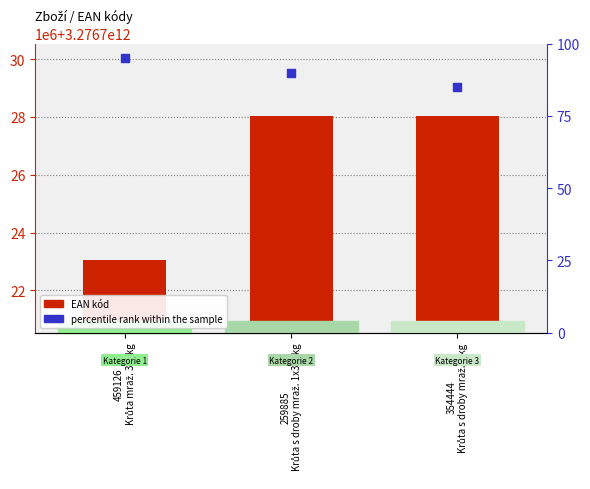

Which series has the largest total across all categories?

EAN kód